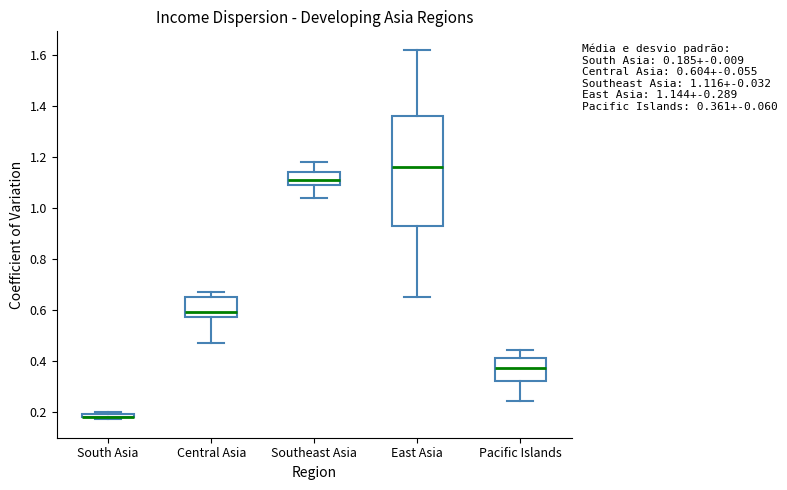

Comparing the boxes themselves (not the whiskers), which one is the tallest?

East Asia